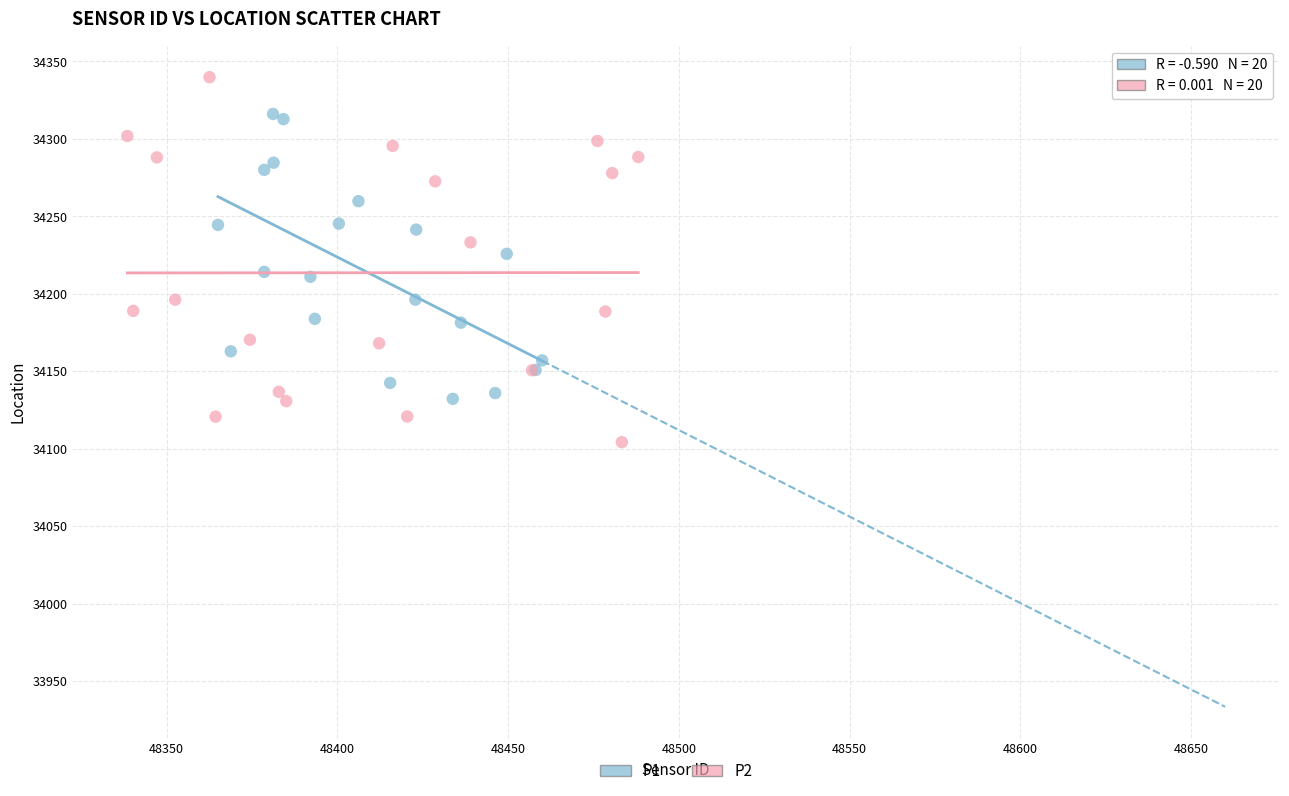

What are all the series names shown in the legend?

P1, P2